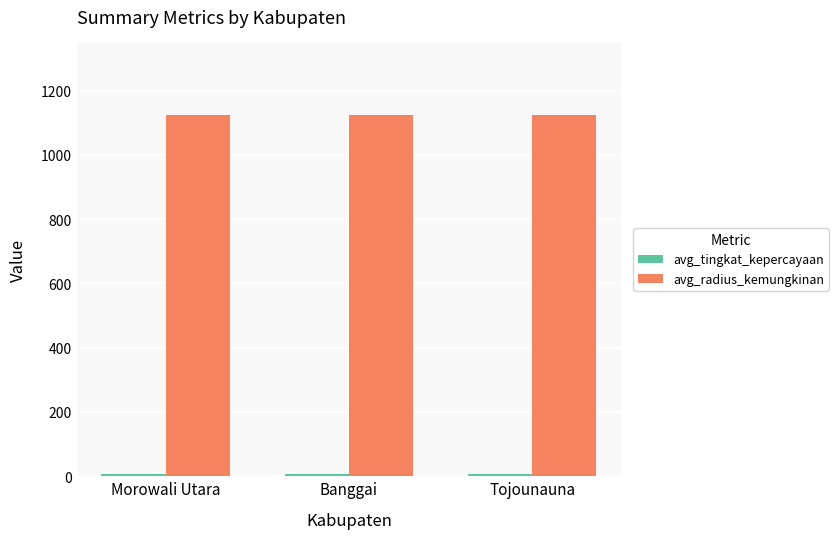

How many bars are there in each group?

2